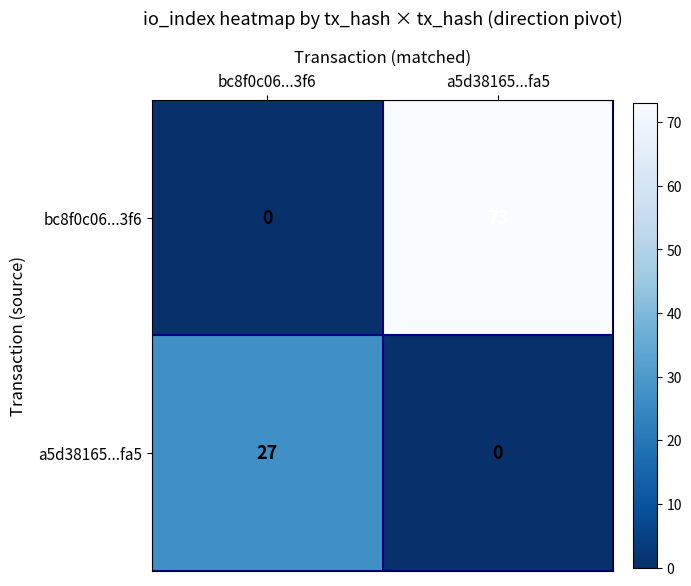

Which category has the lowest value in the a5d38165...fa5 series?

a5d38165...fa5